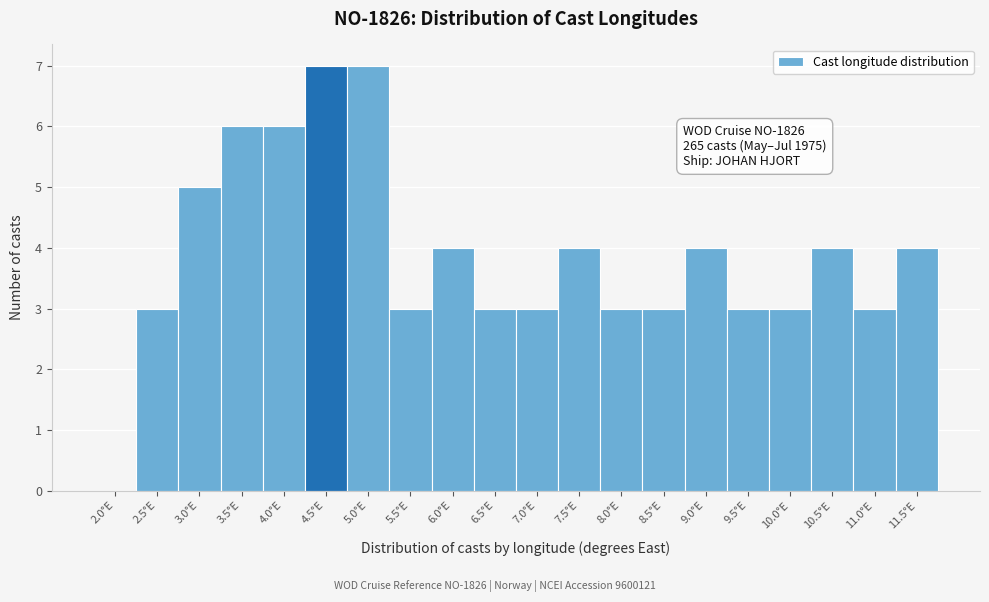

Reading right to left, list all the values displayed in this chart.

11.5°E=4	11.0°E=3	10.5°E=4	10.0°E=3	9.5°E=3	9.0°E=4	8.5°E=3	8.0°E=3	7.5°E=4	7.0°E=3	6.5°E=3	6.0°E=4	5.5°E=3	5.0°E=7	4.5°E=7	4.0°E=6	3.5°E=6	3.0°E=5	2.5°E=3	2.0°E=0